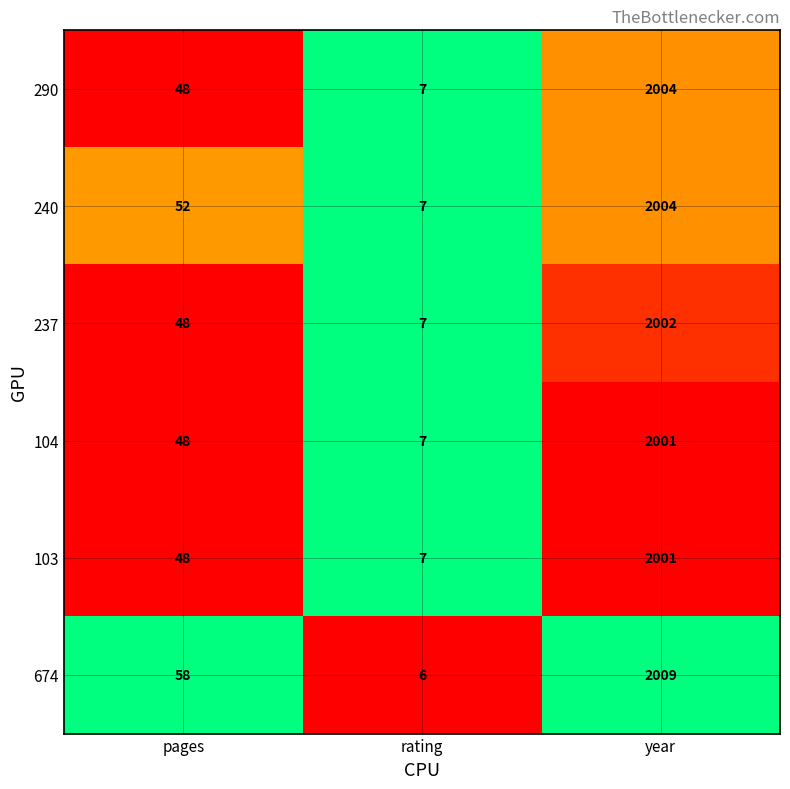

Is it true that 674 equals 3191 at year?

False